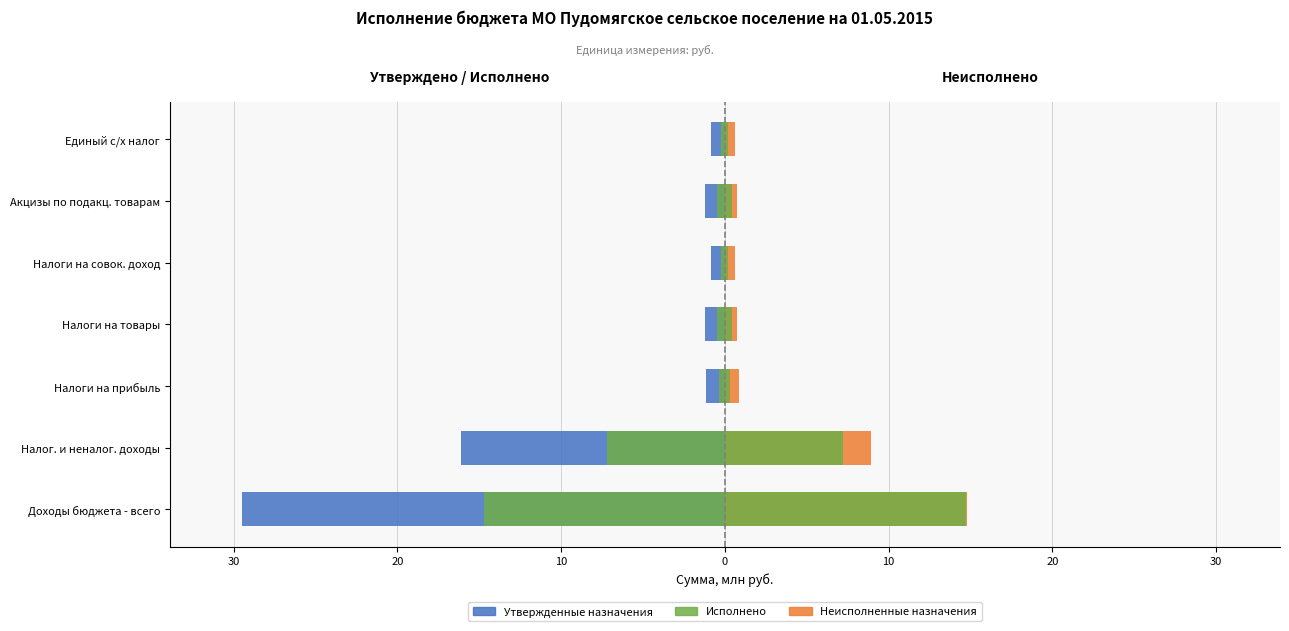

How many data points does each series have?

7